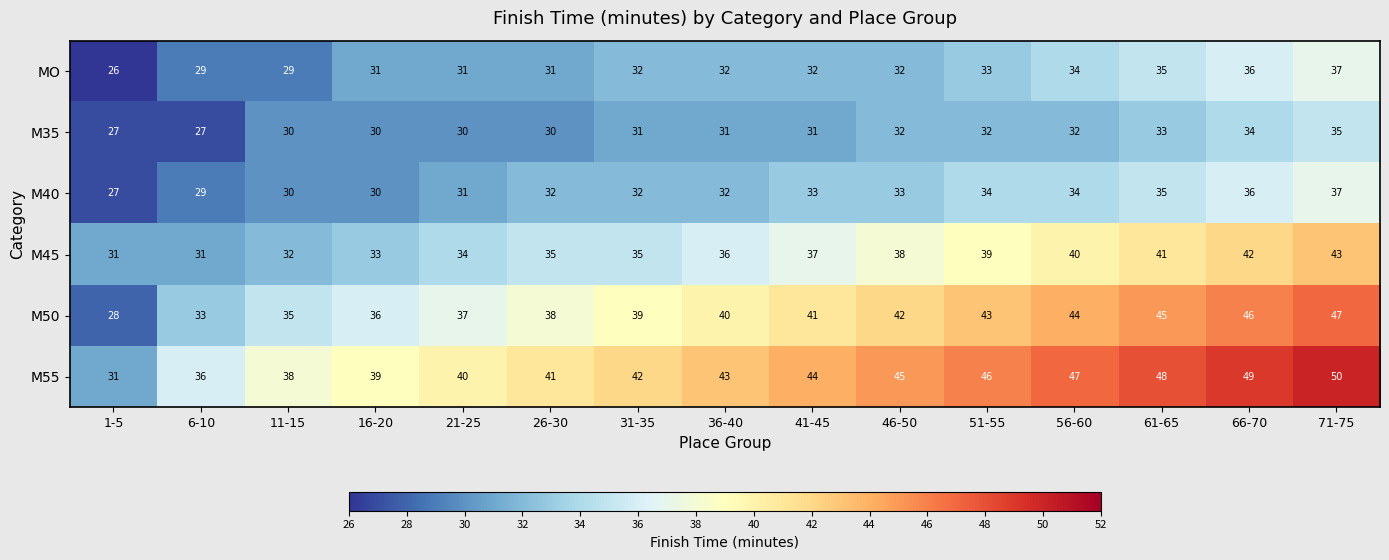

What is the average value of the M55 series?

43